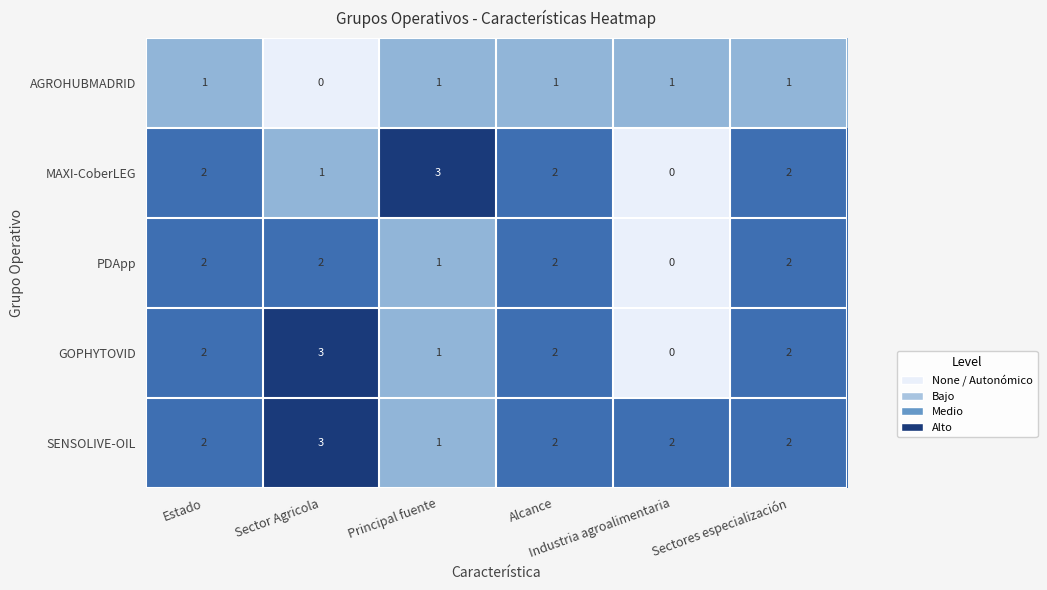

What is the difference between the maximum and minimum values in the GOPHYTOVID series?

3